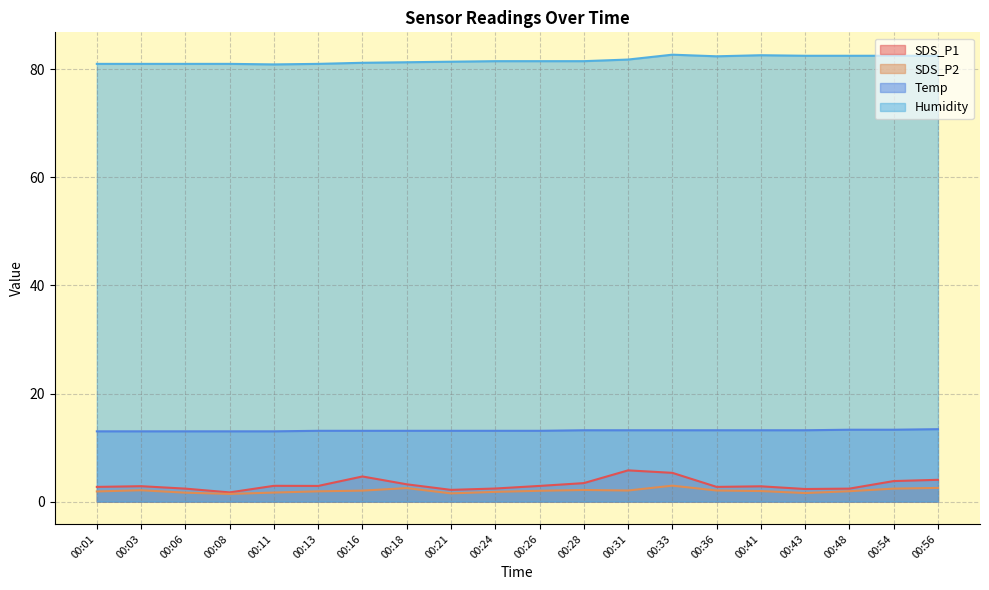

Which series has the largest total across all categories?

Humidity